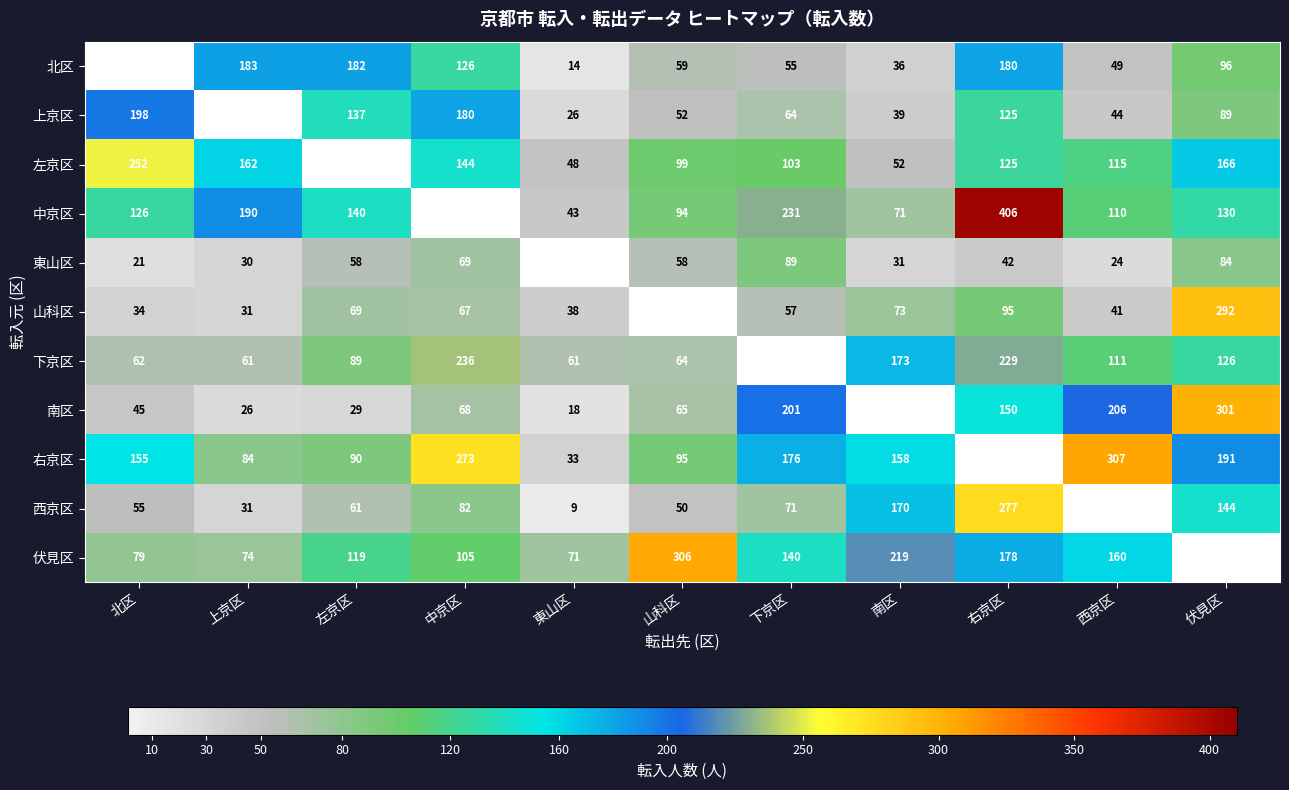

Is it true that 山科区 equals 40 at 上京区?

False